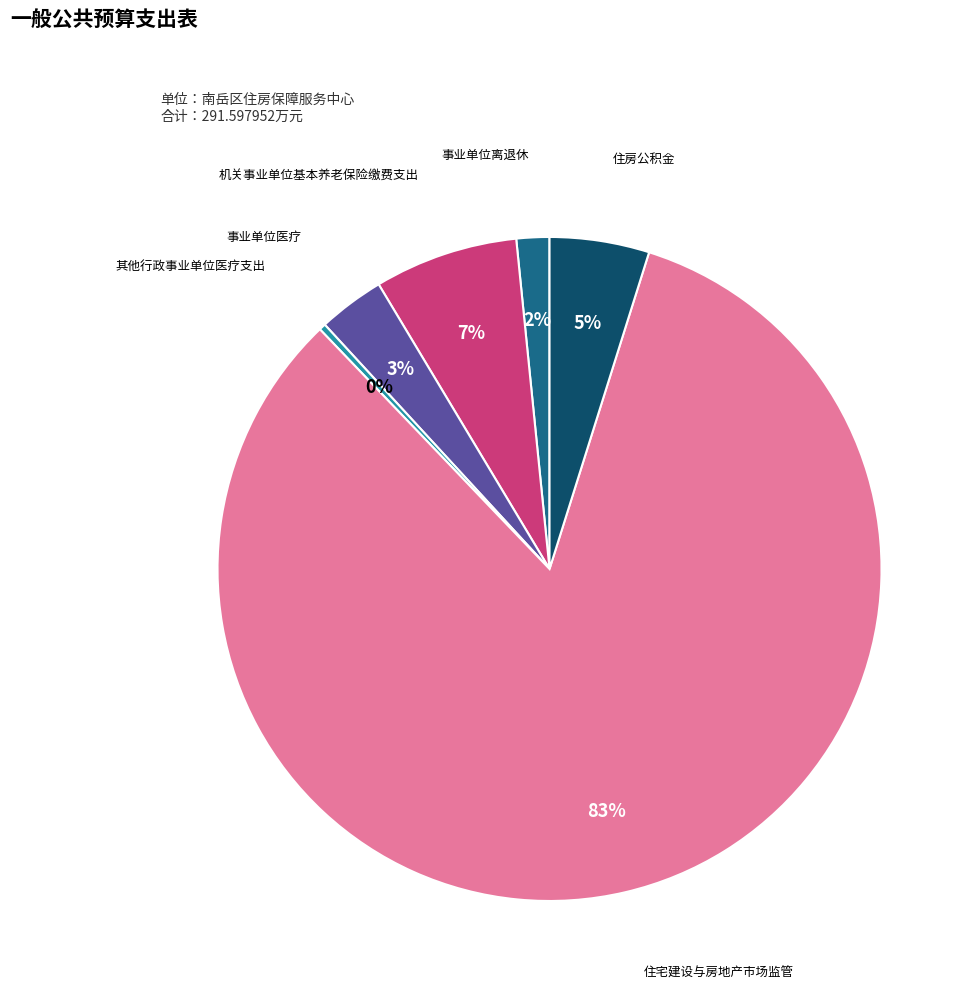

To the nearest percent, what is the difference between the largest and smallest slice percentages?

83%